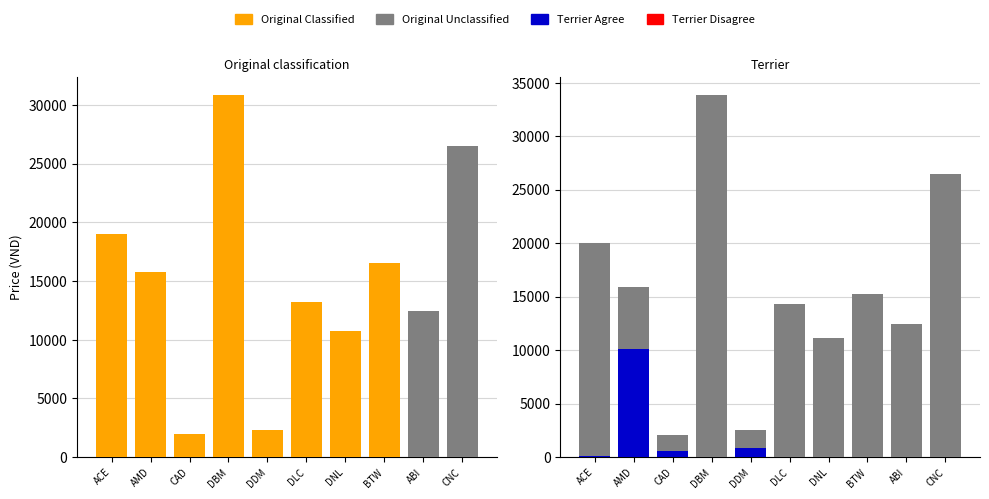

What is the average value of the Original Unclassified series?

3890.0